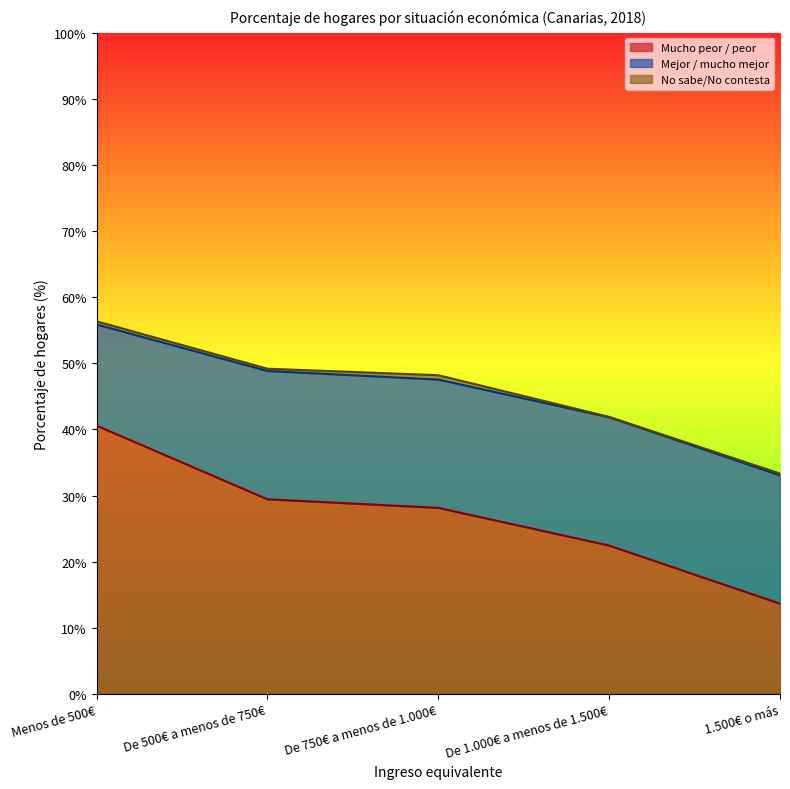

Which category has the highest value in the Mejor / mucho mejor series?

De 500€ a menos de 750€